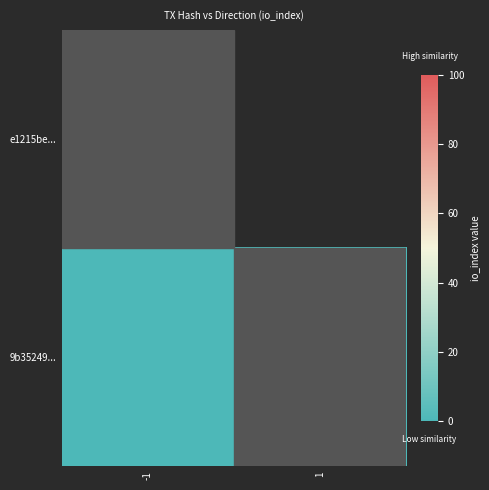

Reading right to left, list all the values displayed in this chart.

e1215be...: 1=0	-1=98
9b35249...: 1=0	-1=0